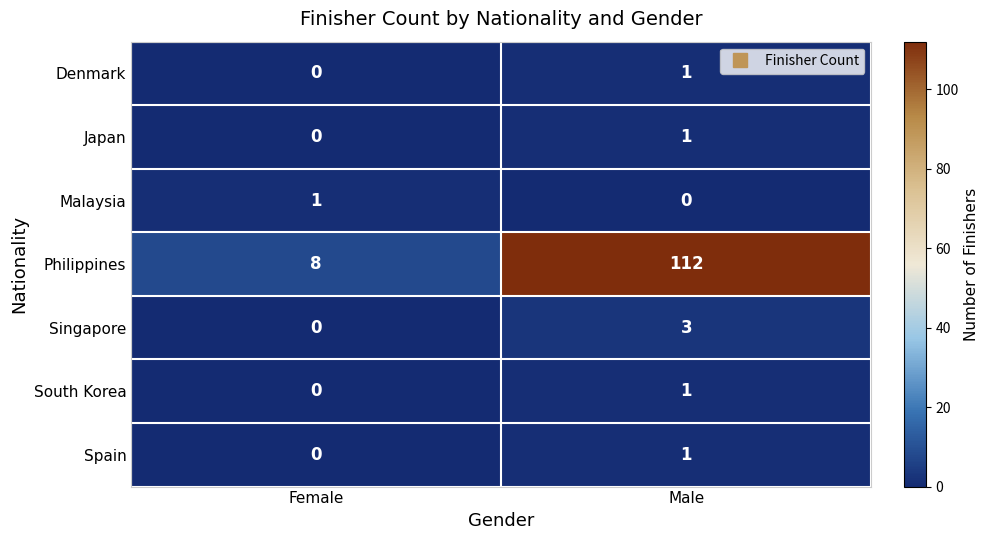

What is the difference between the Philippines values at Male and Female?

104